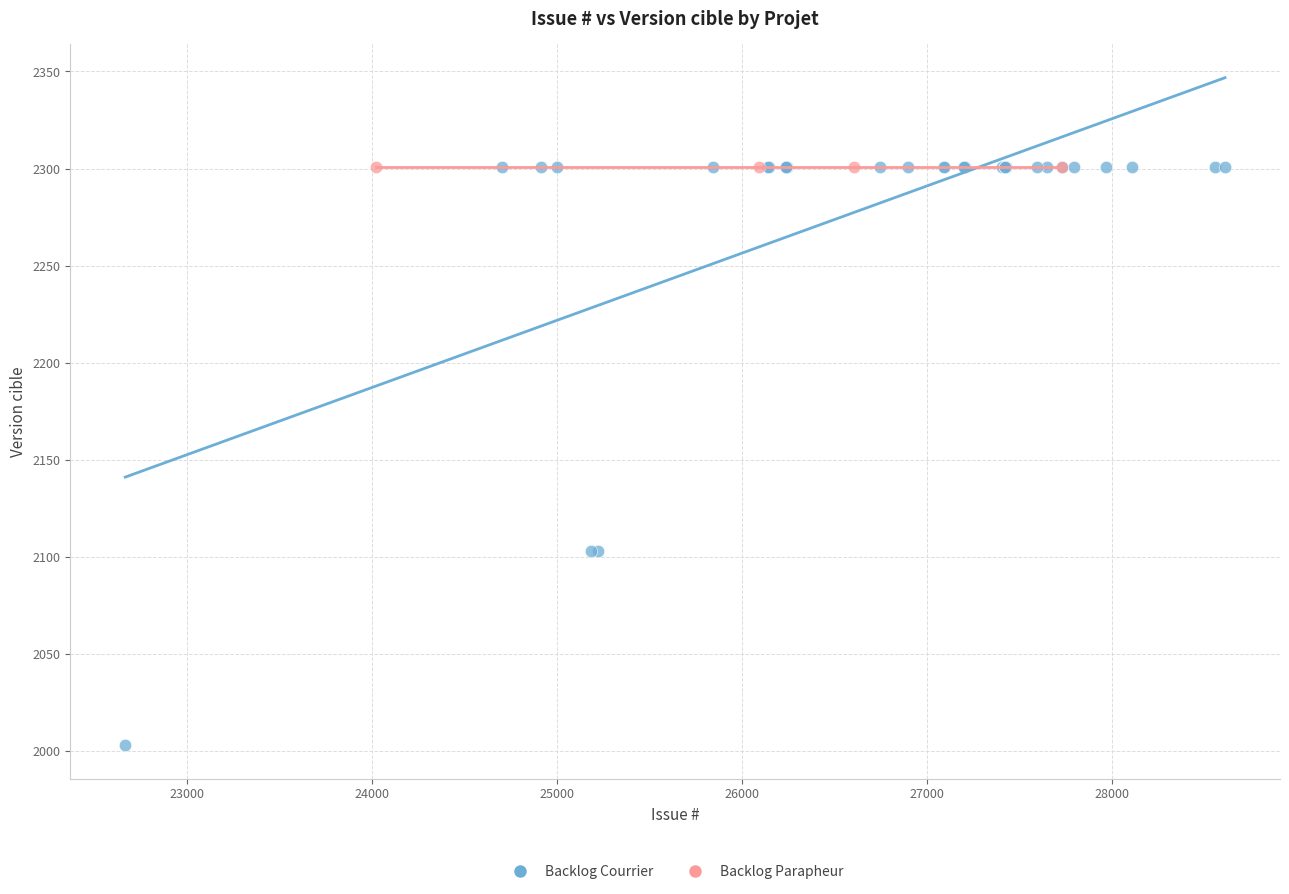

Which series reaches the minimum Y coordinate?

Backlog Courrier